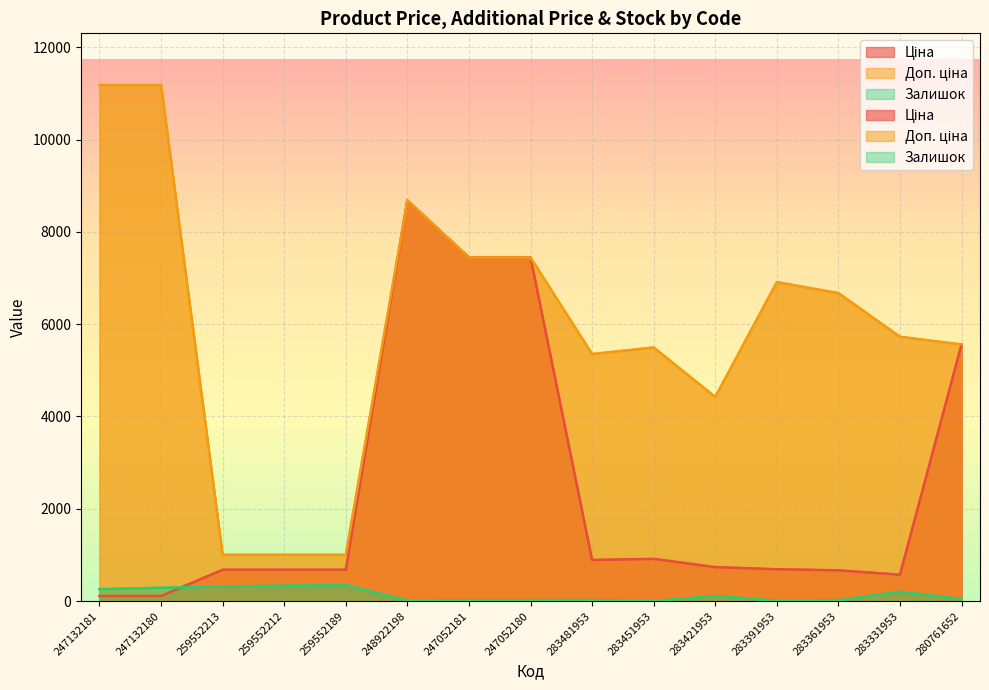

The Залишок series shows 21.0 at 247052180. True or false?

True